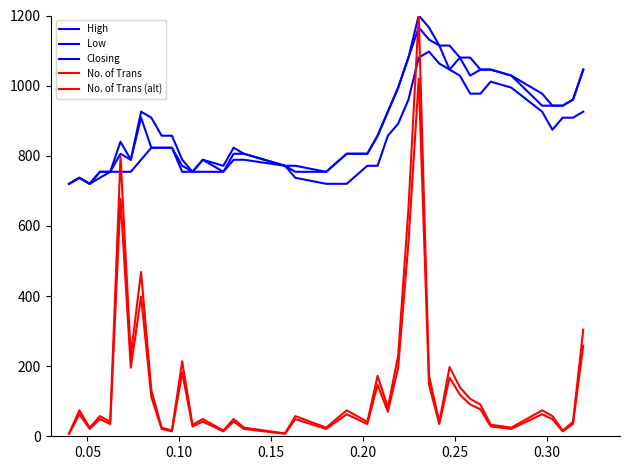

Does the chart display data point markers on the line(s)?

No